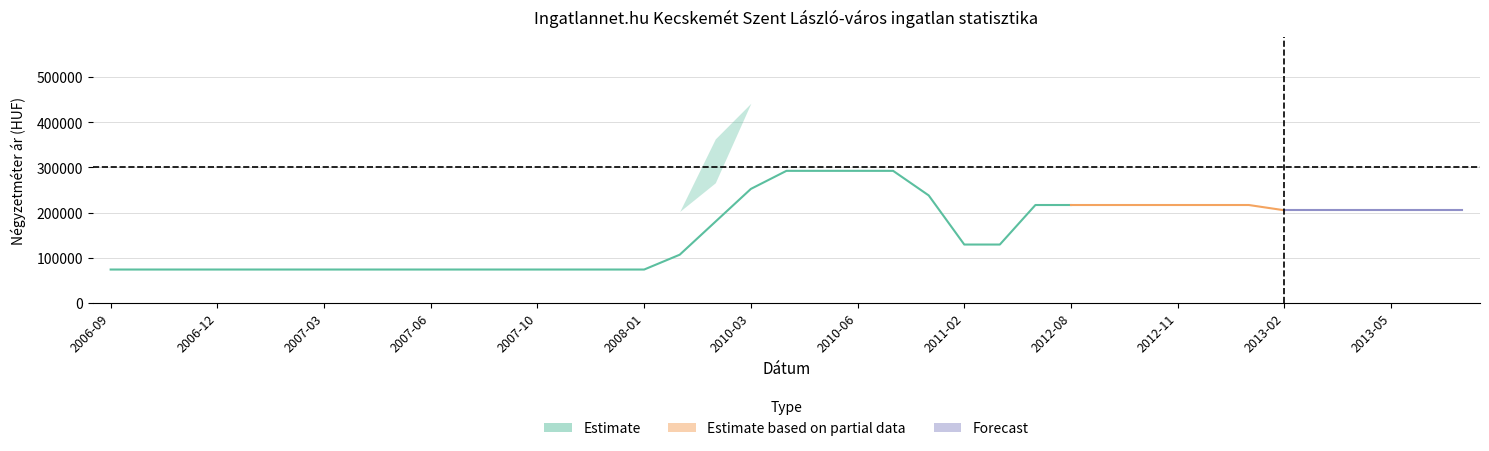

What is the value of the Átlagos négyzetméter ár point at the 33rd from the left?

216666